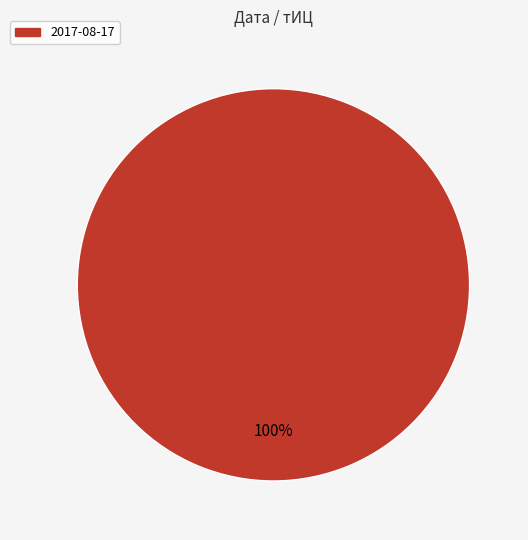

Does any single category account for the majority?

Yes